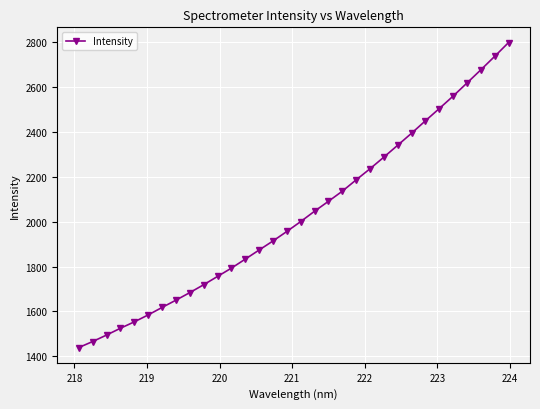

What is the maximum value shown in the chart?

2799.6